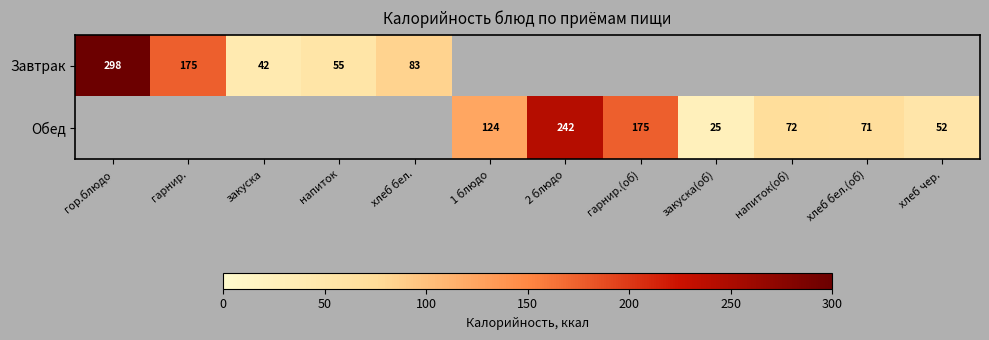

Which category has the lowest value across all series?

закуска(об)